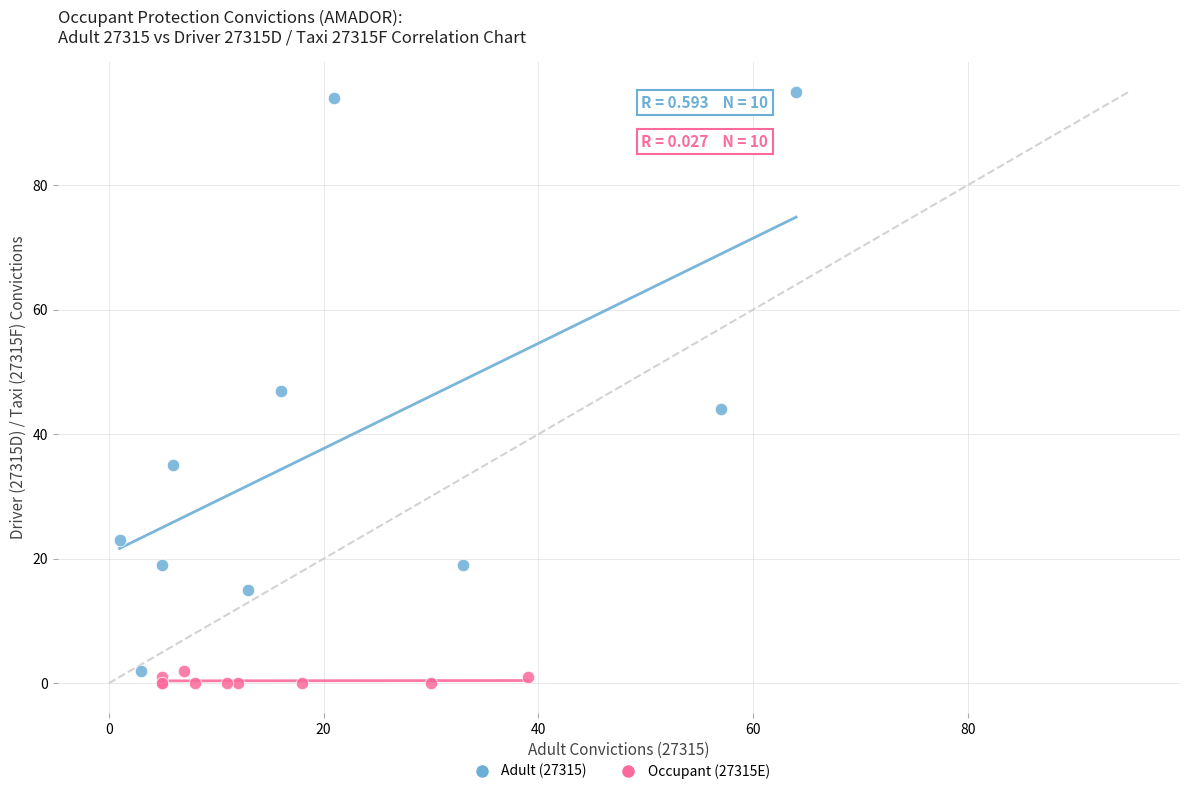

What are all the series names shown in the legend?

Adult (27315), Occupant (27315E)